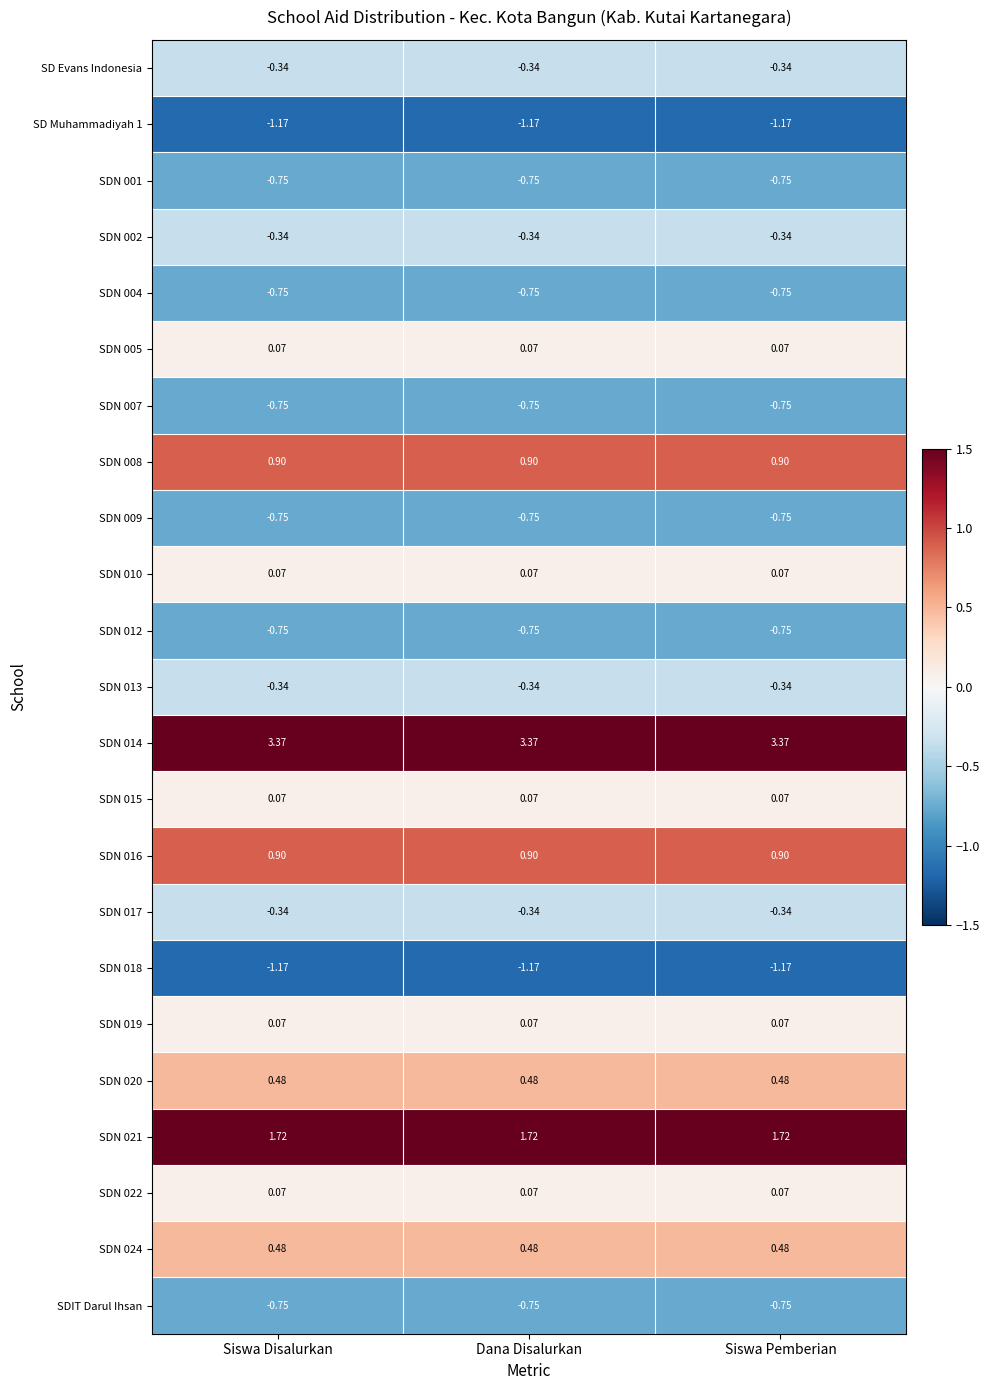

Is the value of SDN 009 at Dana Disalurkan greater than the value of SDN 014 at Siswa Pemberian?

No